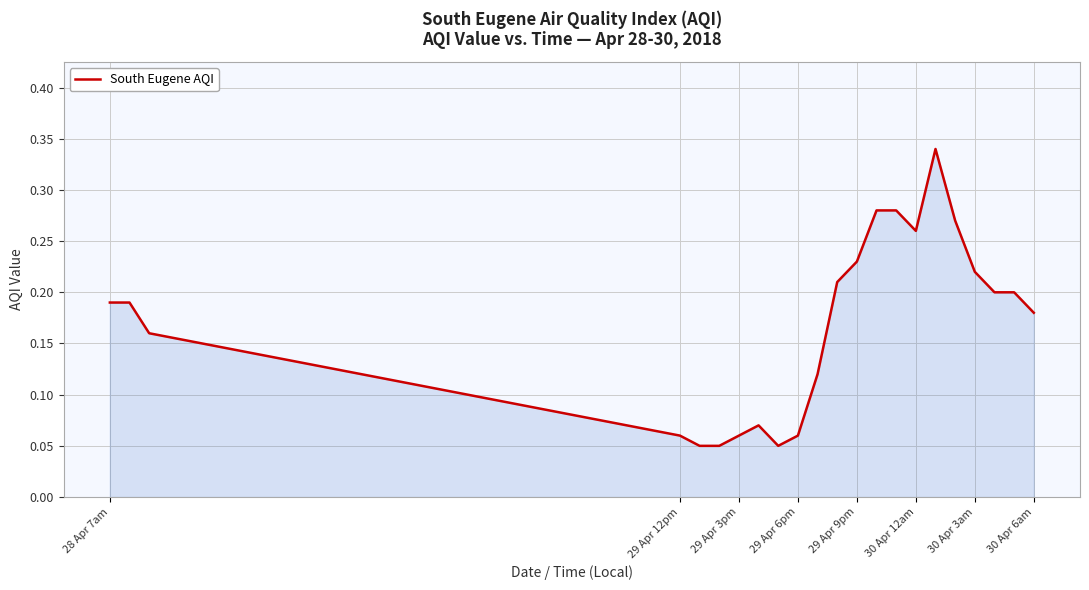

What is the minimum value shown in the chart?

0.1